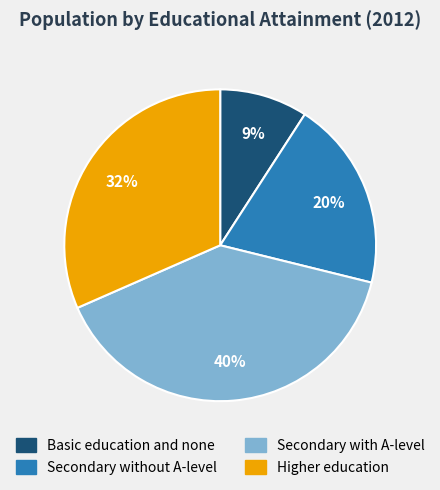

Is it true that Secondary with A-level is 40% of the pie?

True